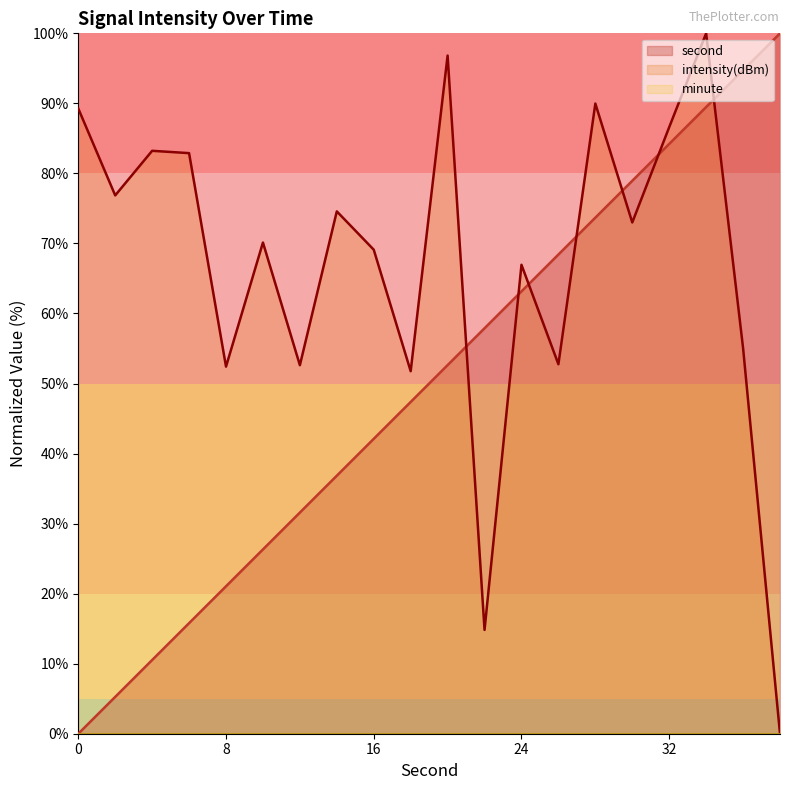

The value of intensity(dBm) at 32 is 37.6. True or false?

False